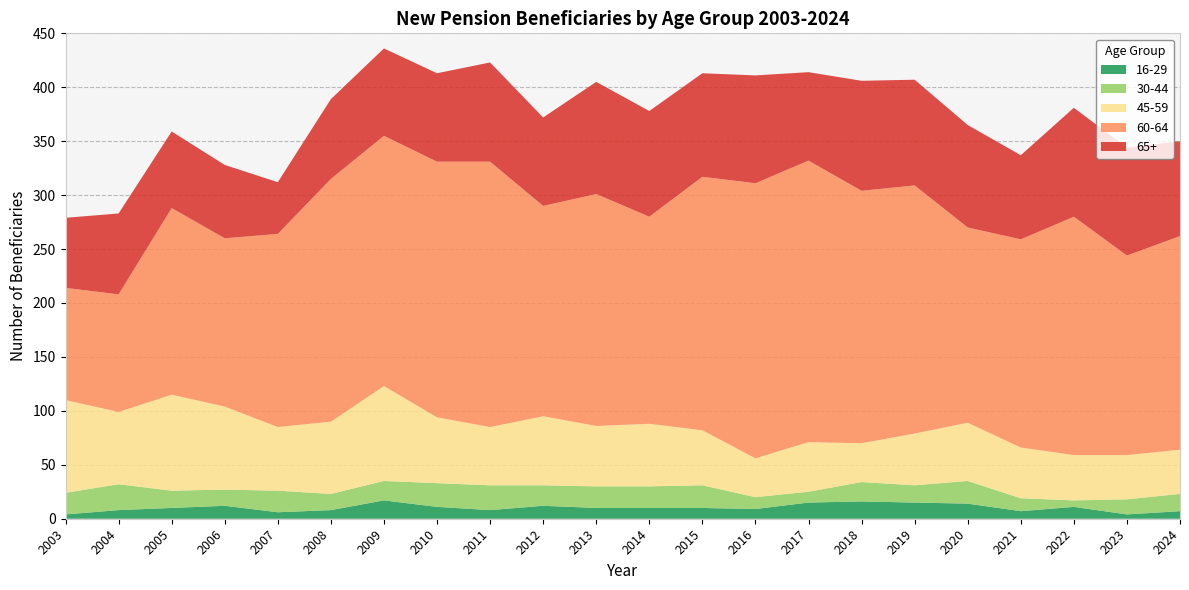

Reading left to right, extract all data points from this chart.

65+: 65	75	71	68	48	74	81	82	92	82	104	98	96	100	82	102	98	95	78	101	100	88
60-64: 104	109	173	156	179	225	232	237	246	195	215	192	235	255	261	234	230	181	193	221	185	198
45-59: 86	67	89	77	59	67	88	61	54	64	56	58	51	36	46	36	48	54	47	42	41	41
30-44: 20	24	16	15	20	15	18	22	23	19	20	20	21	11	10	18	16	21	12	6	14	16
16-29: 4	8	10	12	6	8	17	11	8	12	10	10	10	9	15	16	15	14	7	11	4	7